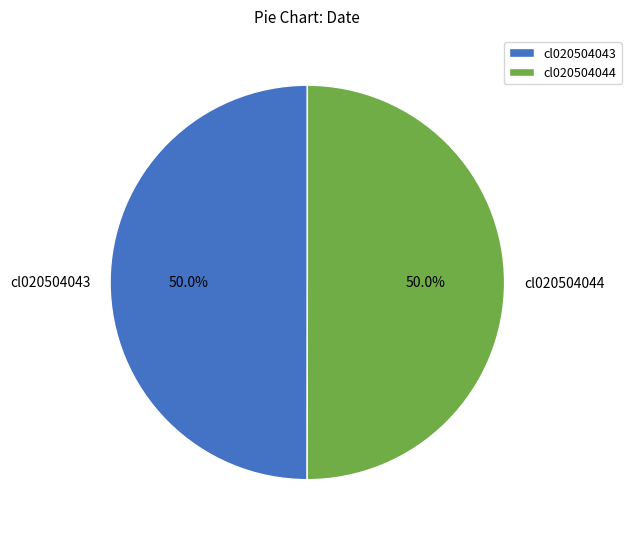

Approximately how many times larger is the value at cl020504044 compared to cl020504043?

1.0